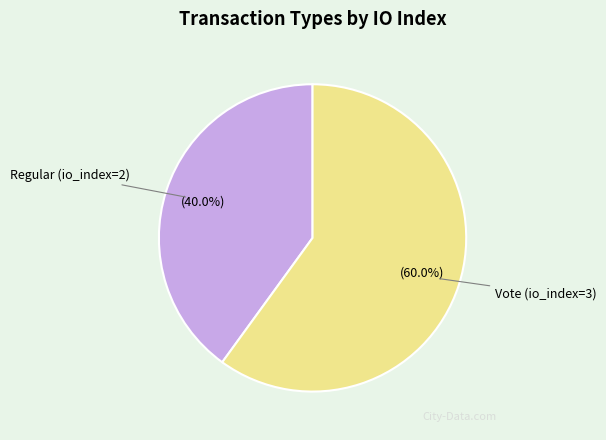

What percentage is NOT represented by Vote (io_index=3)?

40.0%